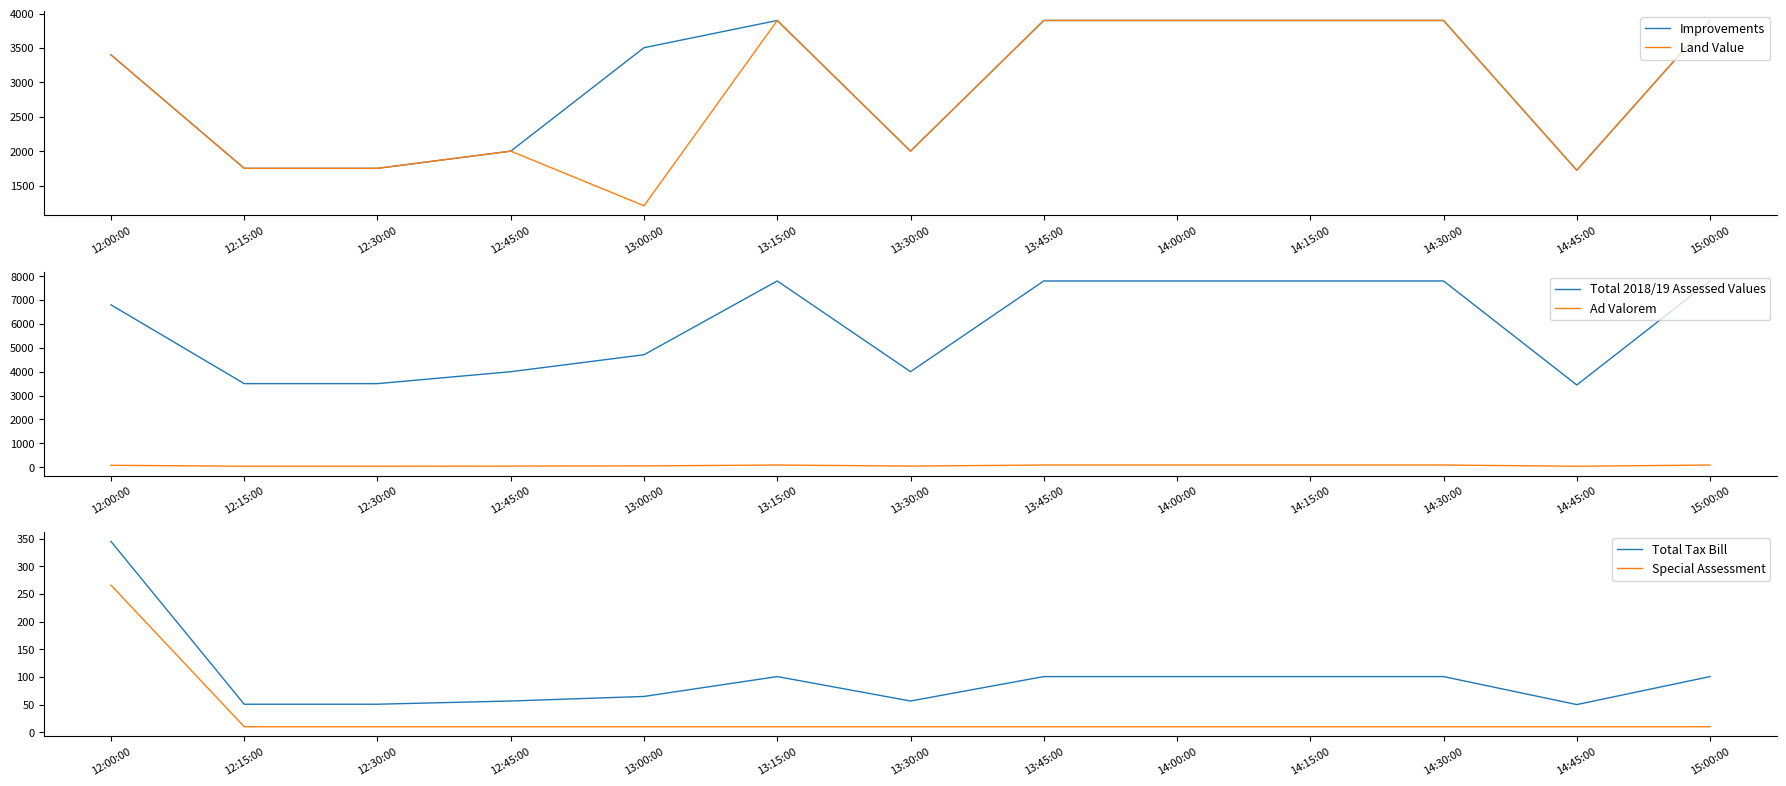

True or false: Total 2018/19 Assessed Values and Improvements cross at least once.

False